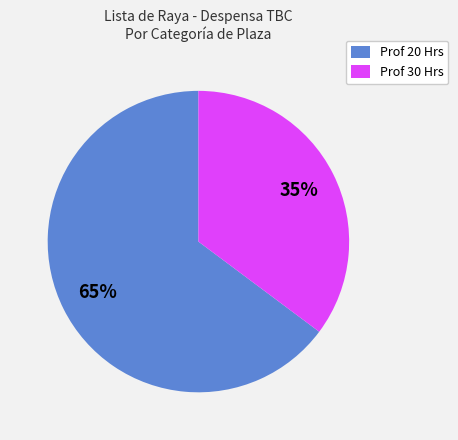

What percentage is the Prof 30 Hrs slice, to the nearest percent?

35%